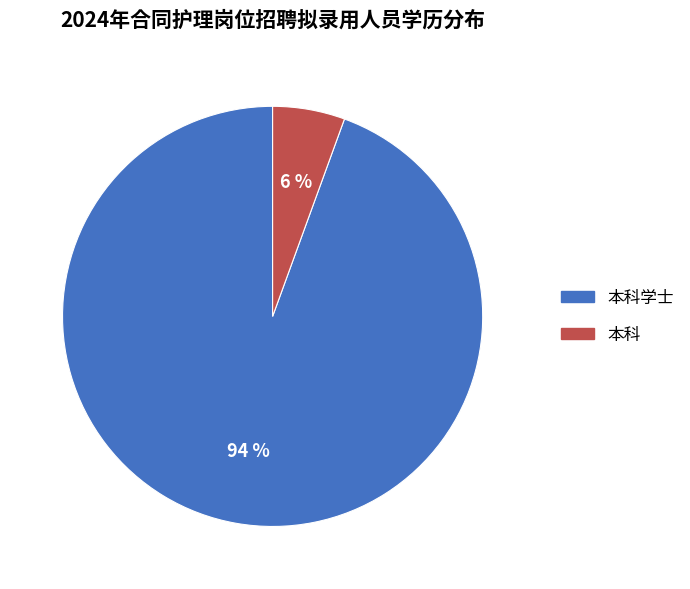

What percentage is the 本科学士 slice, to the nearest percent?

94%